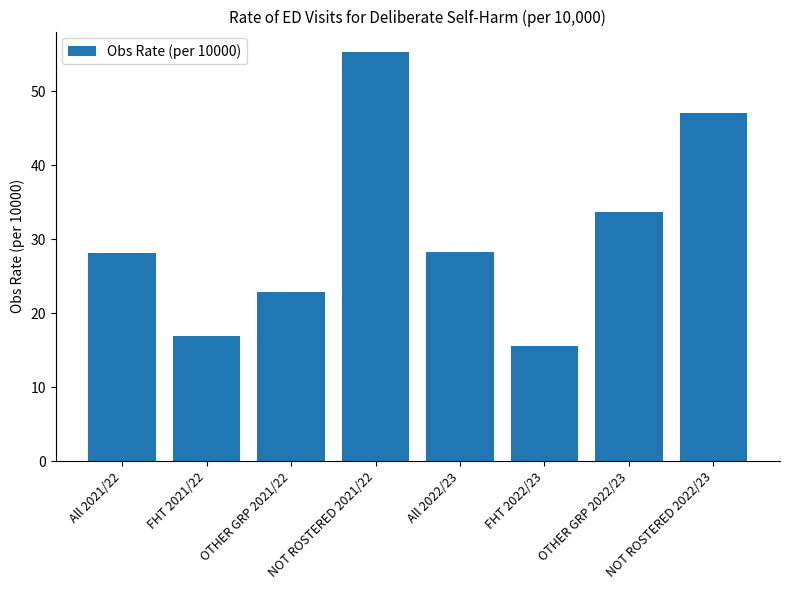

What is the difference between the maximum and minimum values?

39.7